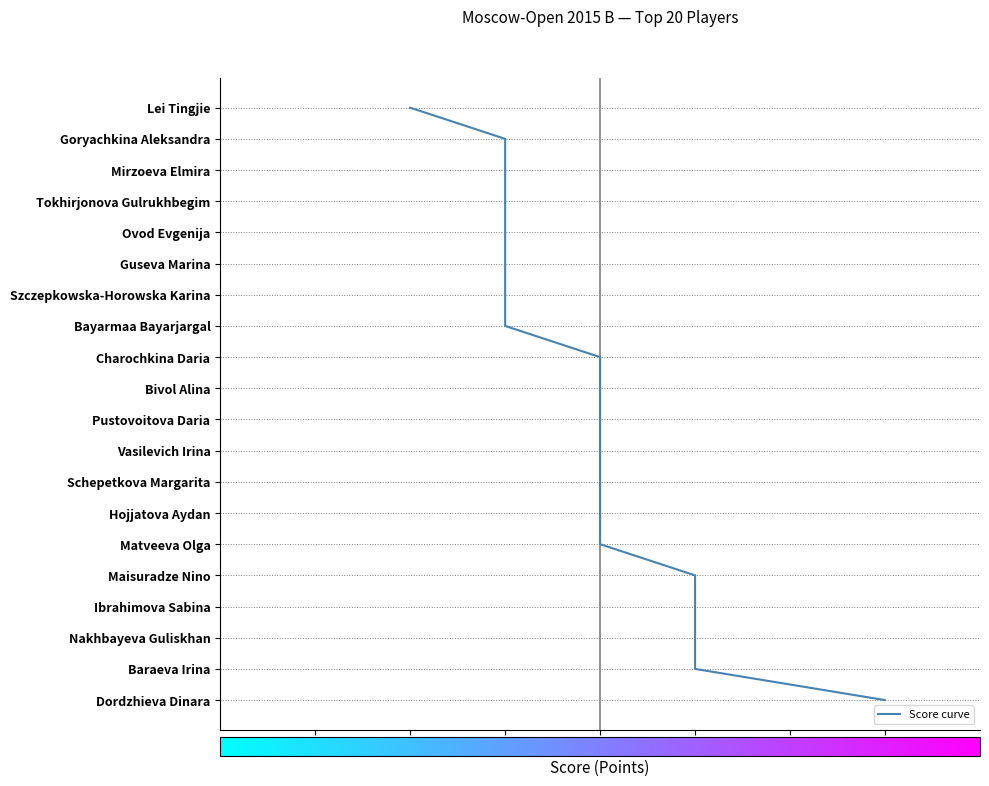

What is the sum of all values?

190